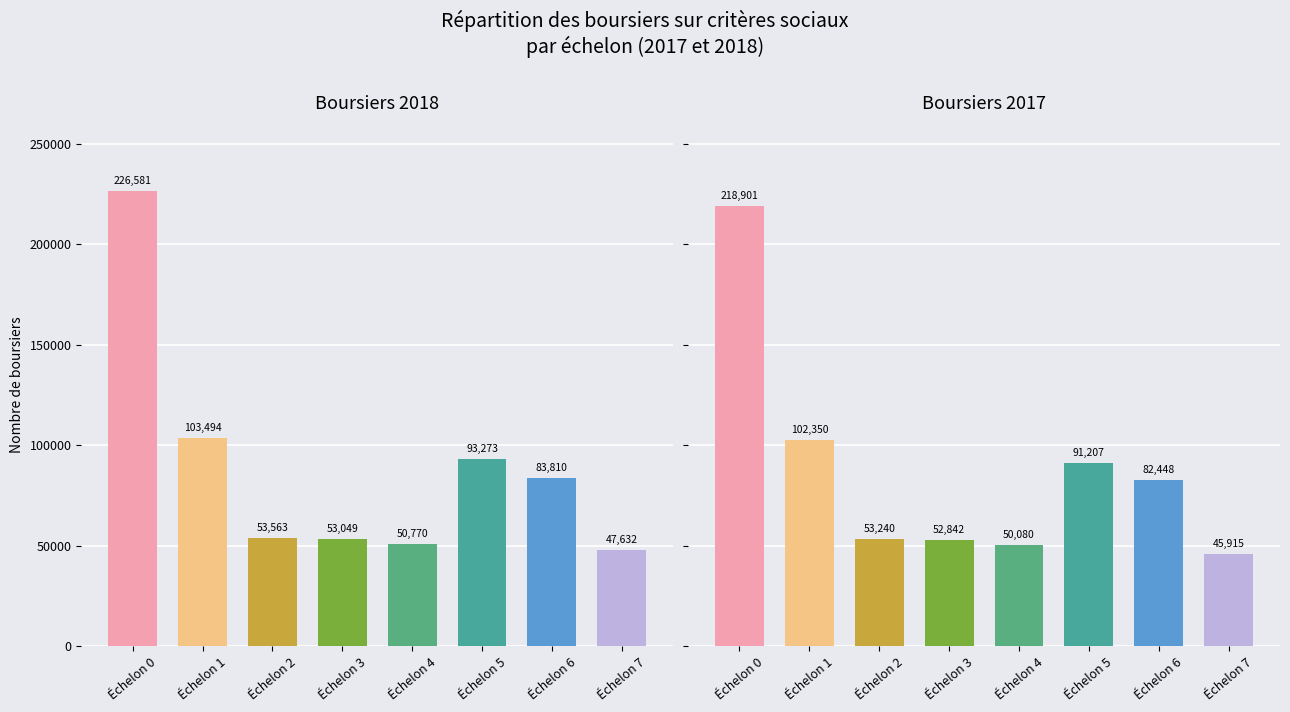

Is it true that Boursiers 2018 equals 226581 at Échelon 0?

True